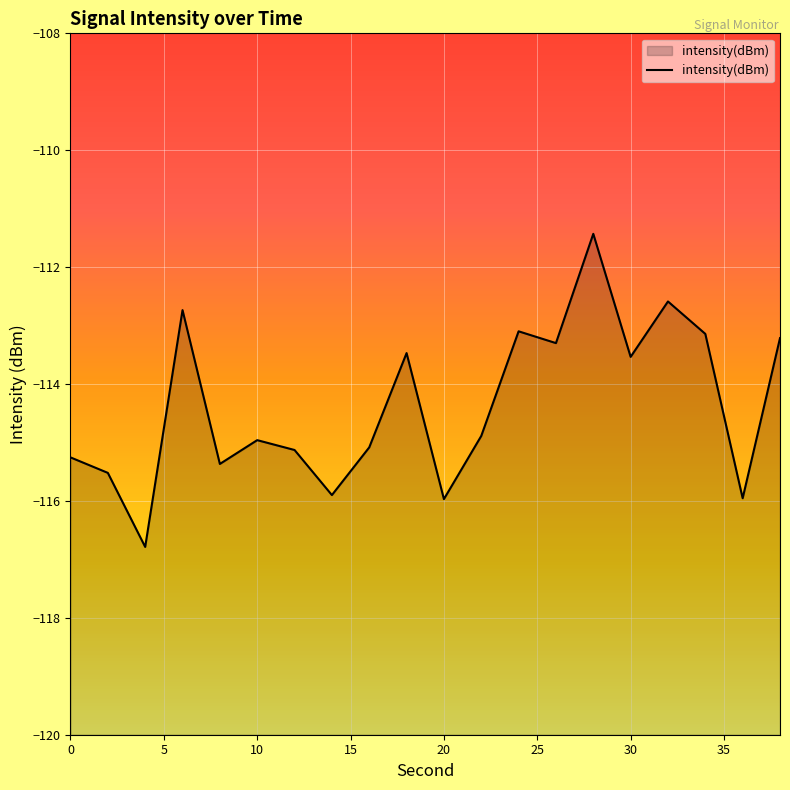

Count the number of data series in this chart.

1